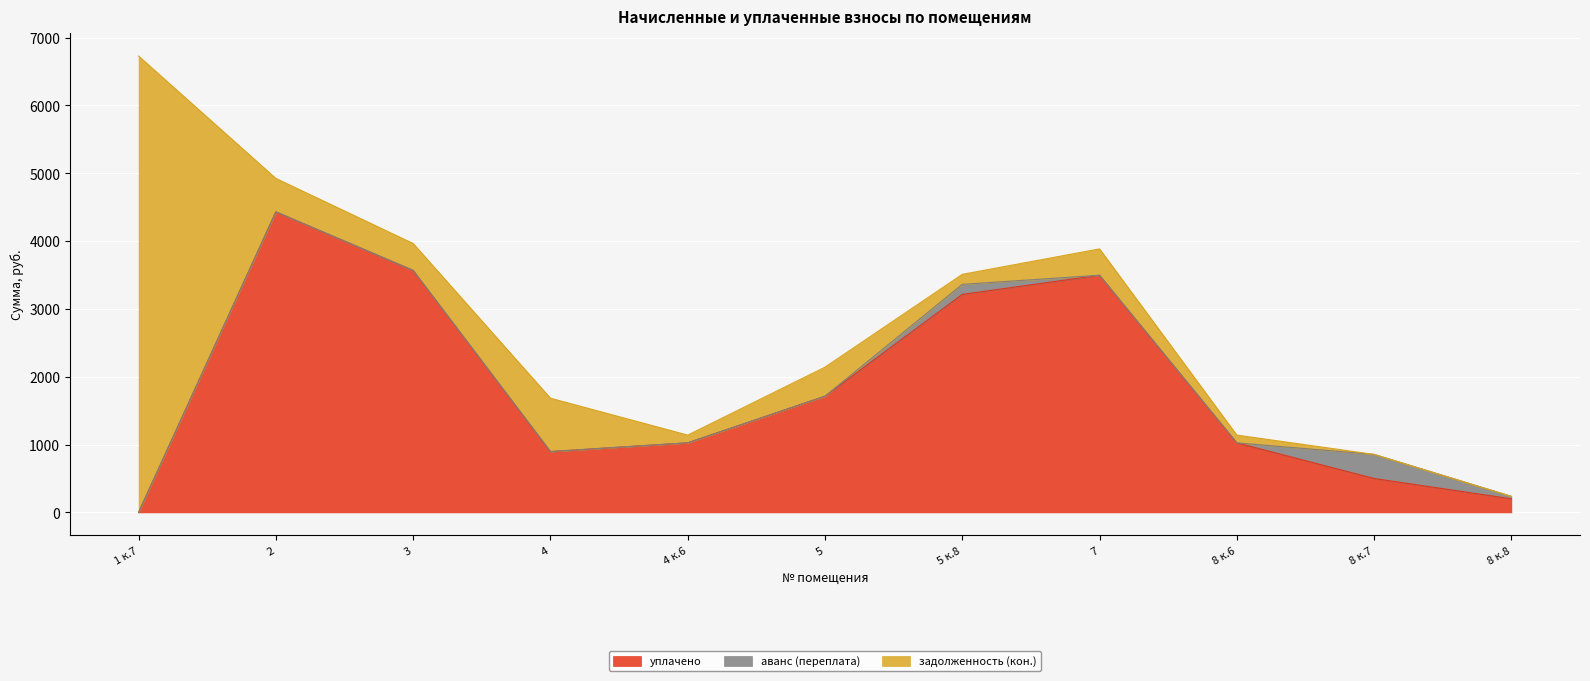

At which category does аванс (переплата) reach its first local peak?

5 к.8